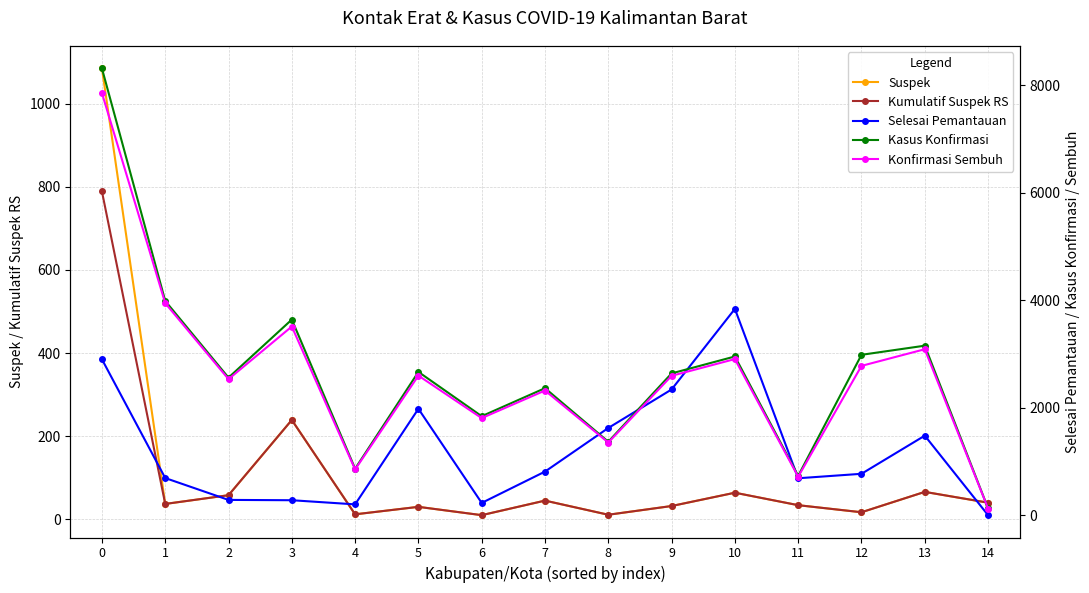

How many distinct data groups are displayed?

5